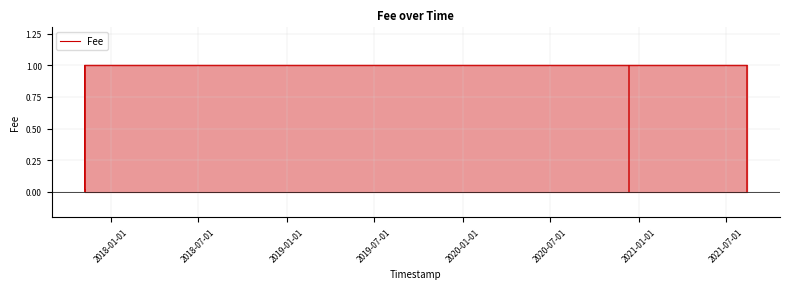

What is the difference between the maximum and minimum values?

1.0